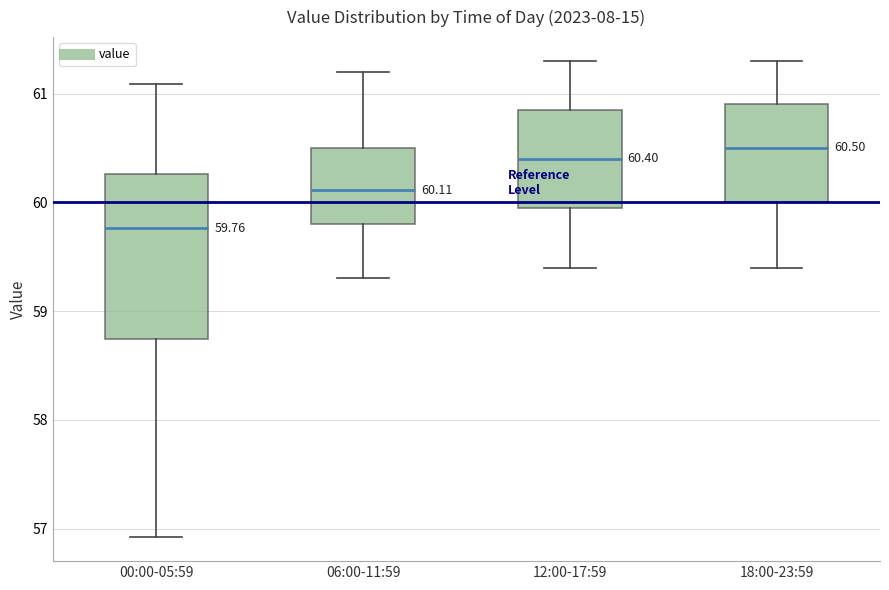

Which box has the lowest median line?

00:00-05:59